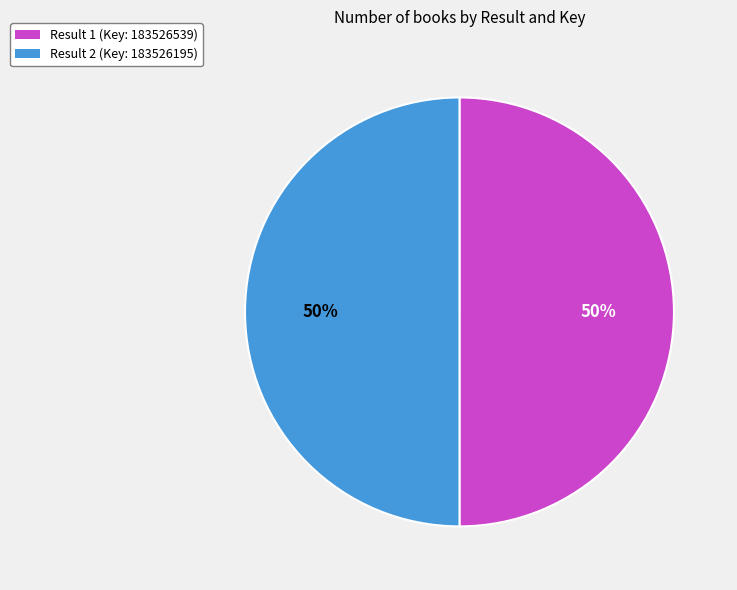

To the nearest percent, what is the average slice percentage?

50%